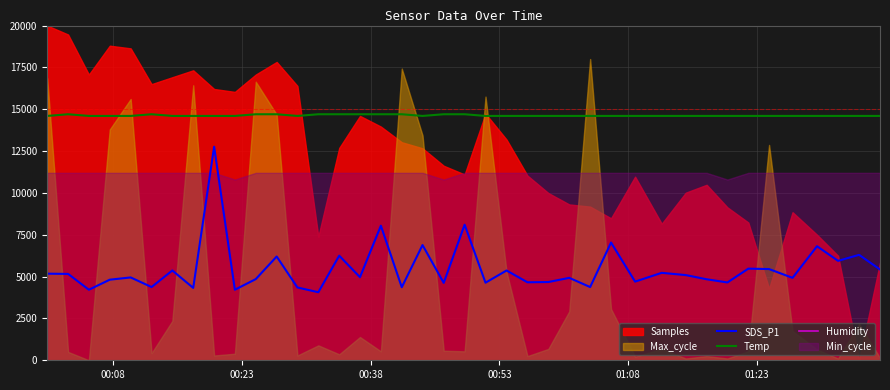

True or false: Temp and Humidity cross at least once.

False